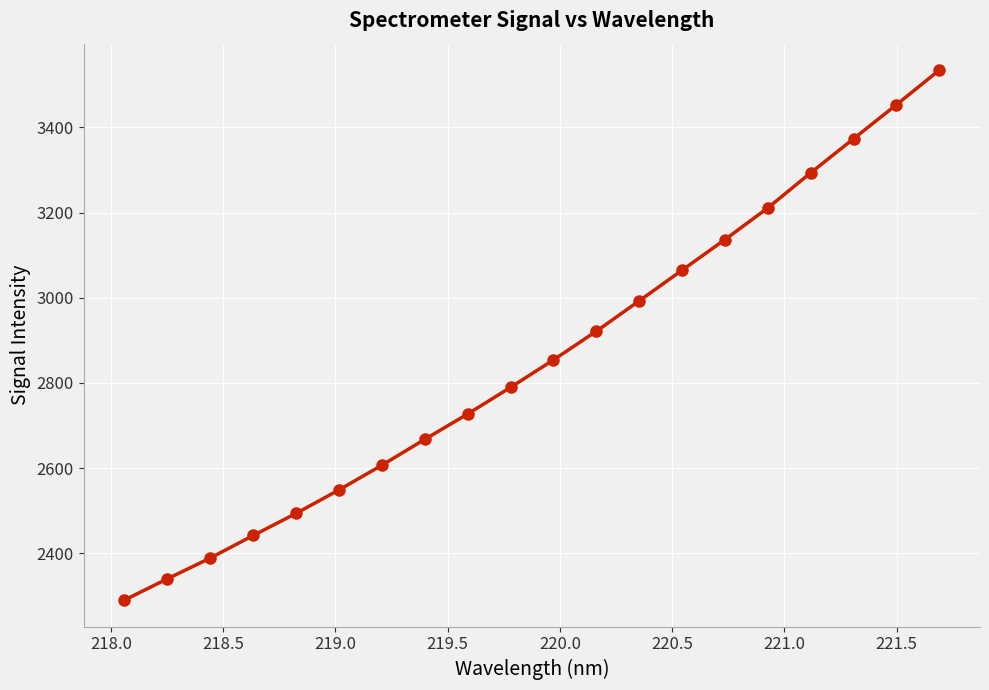

True or false: the data has more than 2 interior local peaks.

False